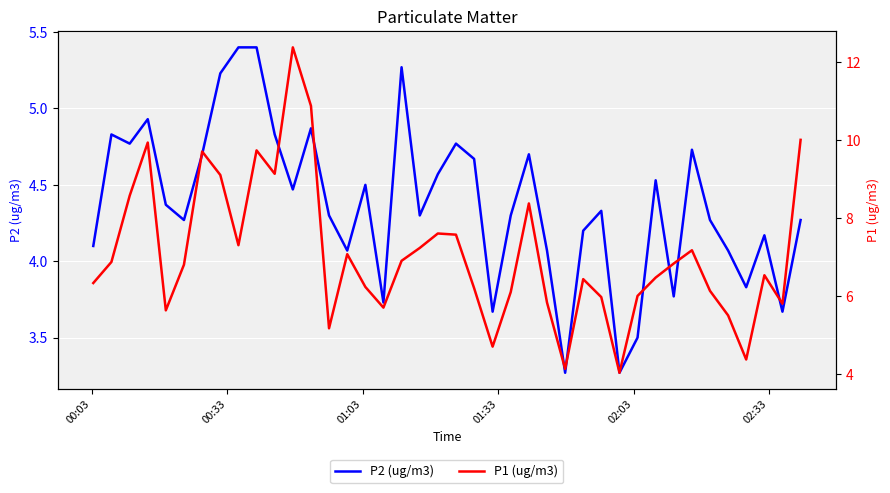

True or false: P2 (ug/m3) has a value of 3.1 at 01:33.

False